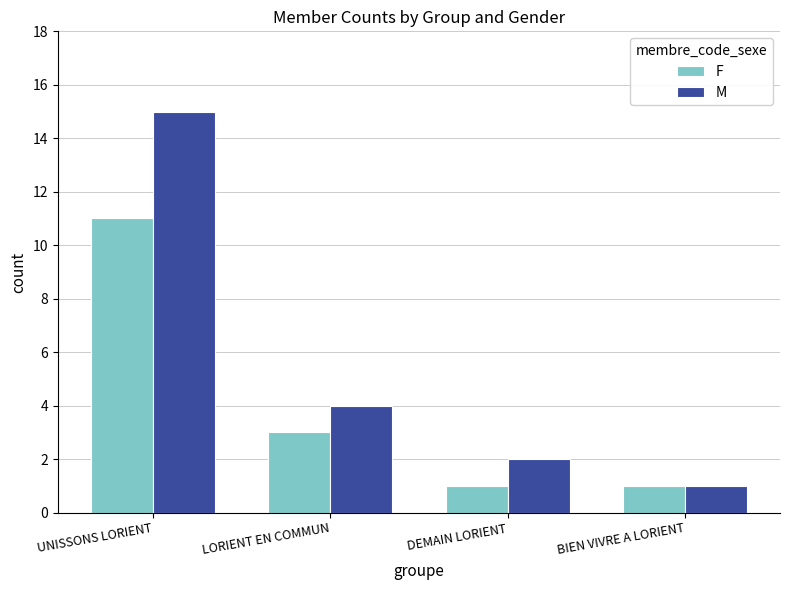

What is the total value across all series at BIEN VIVRE A LORIENT?

2